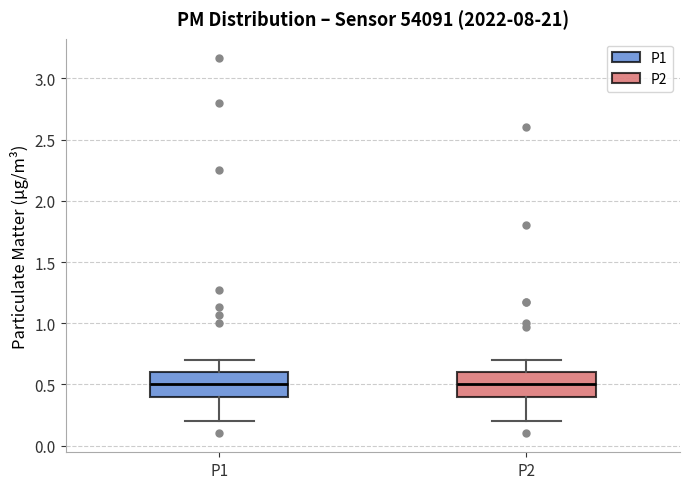

Reading left to right, transcribe this box plot: for each box, give where its median line is, the range the box spans, and where its two whiskers end, as read against the y-axis. The values are not printed on the chart, so give them approximately, as read against the axis.

P1: median 0.5, box 0.4 to 0.6, whiskers 0.2 to 0.7
P2: median 0.5, box 0.4 to 0.6, whiskers 0.2 to 0.7